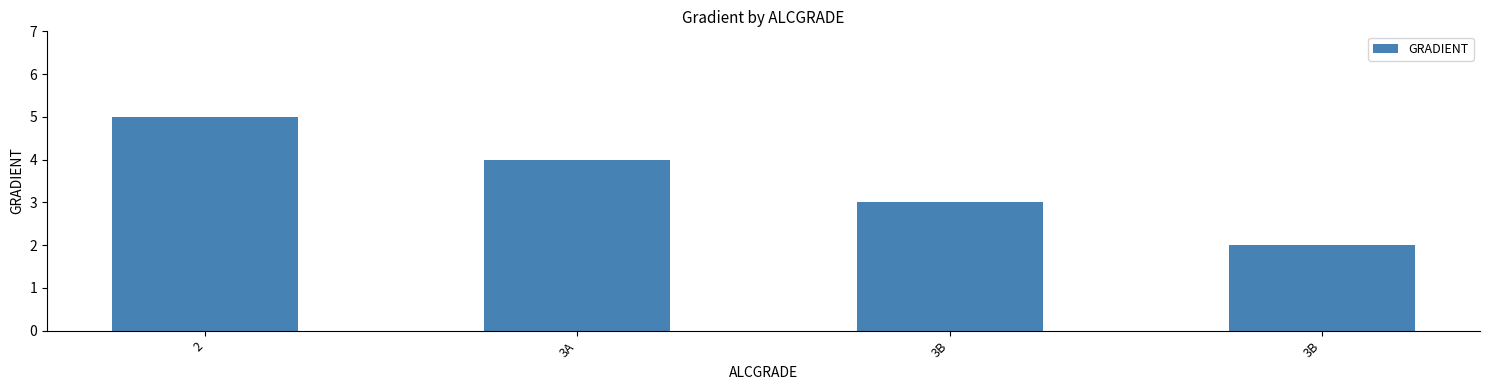

At which category does the chart reach its peak across all series?

2